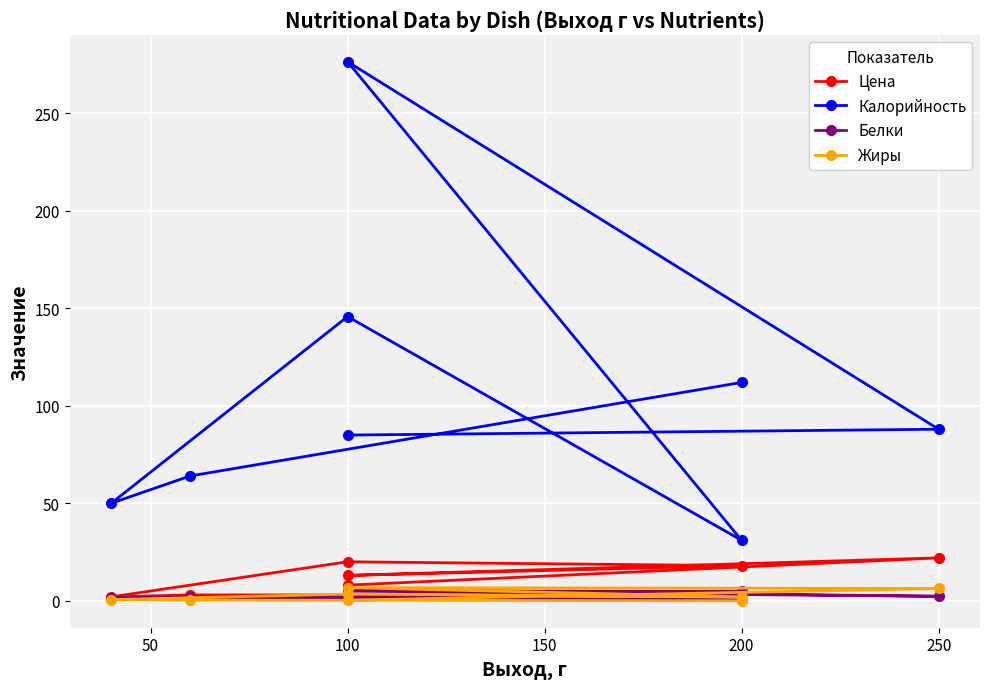

What is the difference between the second highest and second lowest values in the Жиры series?

6.0